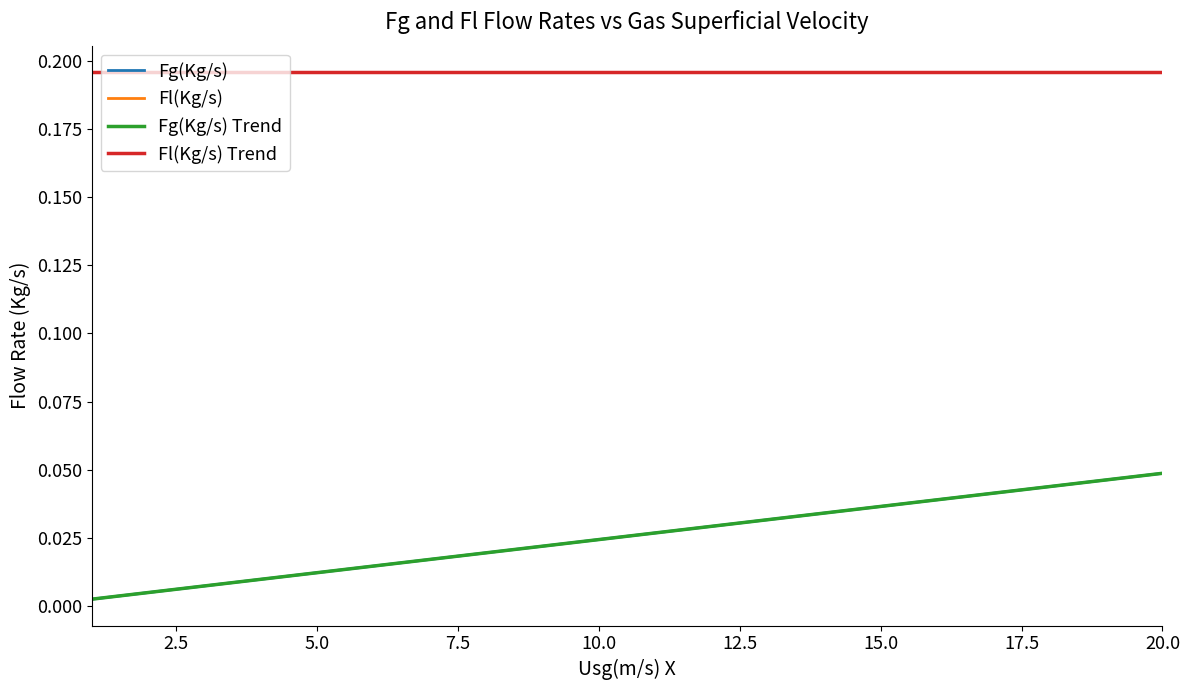

Is this an area chart (filled region under the line)?

No